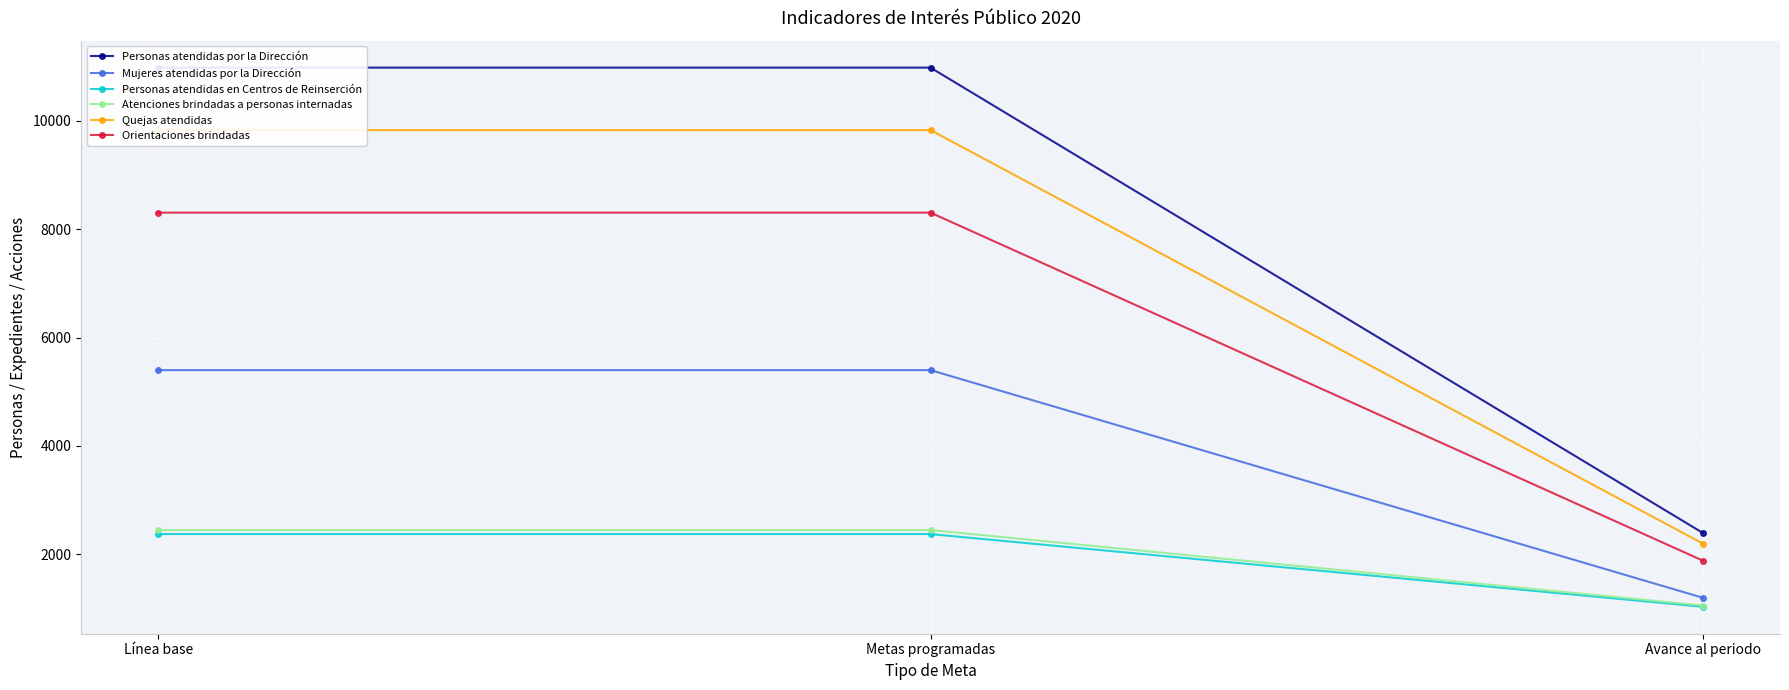

The Personas atendidas en Centros de Reinserción series shows 1513 at Avance al periodo. True or false?

False